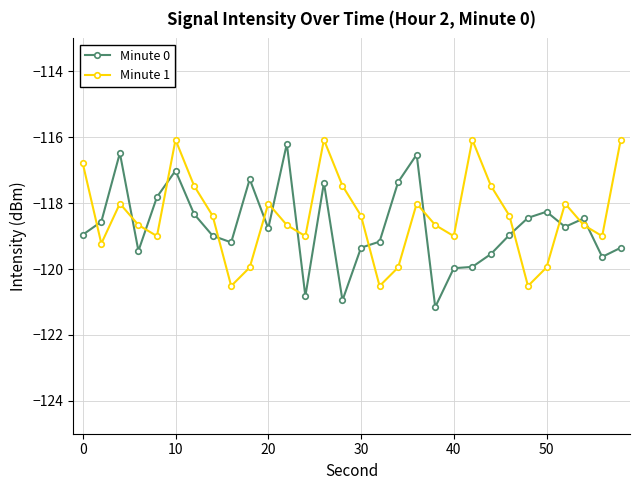

What is the value of the Minute 1 point at the 19th from the left?

-118.0